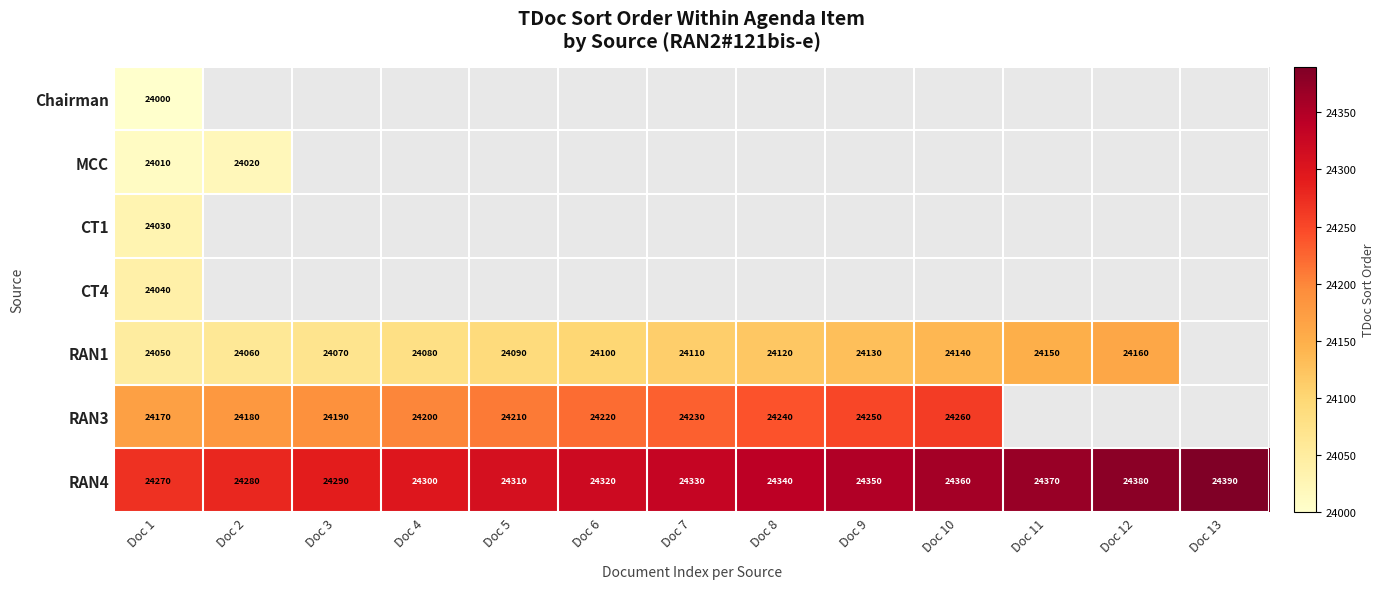

What is the minimum value shown in the chart?

24000.0